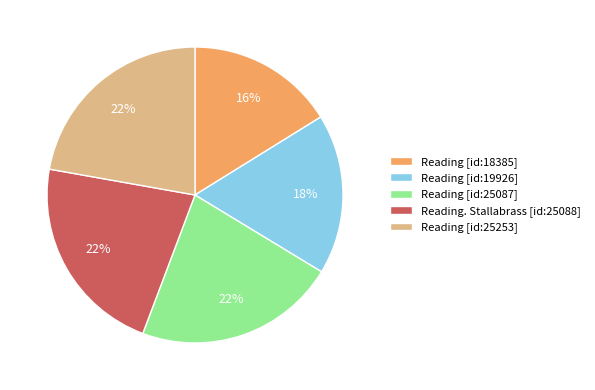

To the nearest percent, what is the average slice percentage?

20%